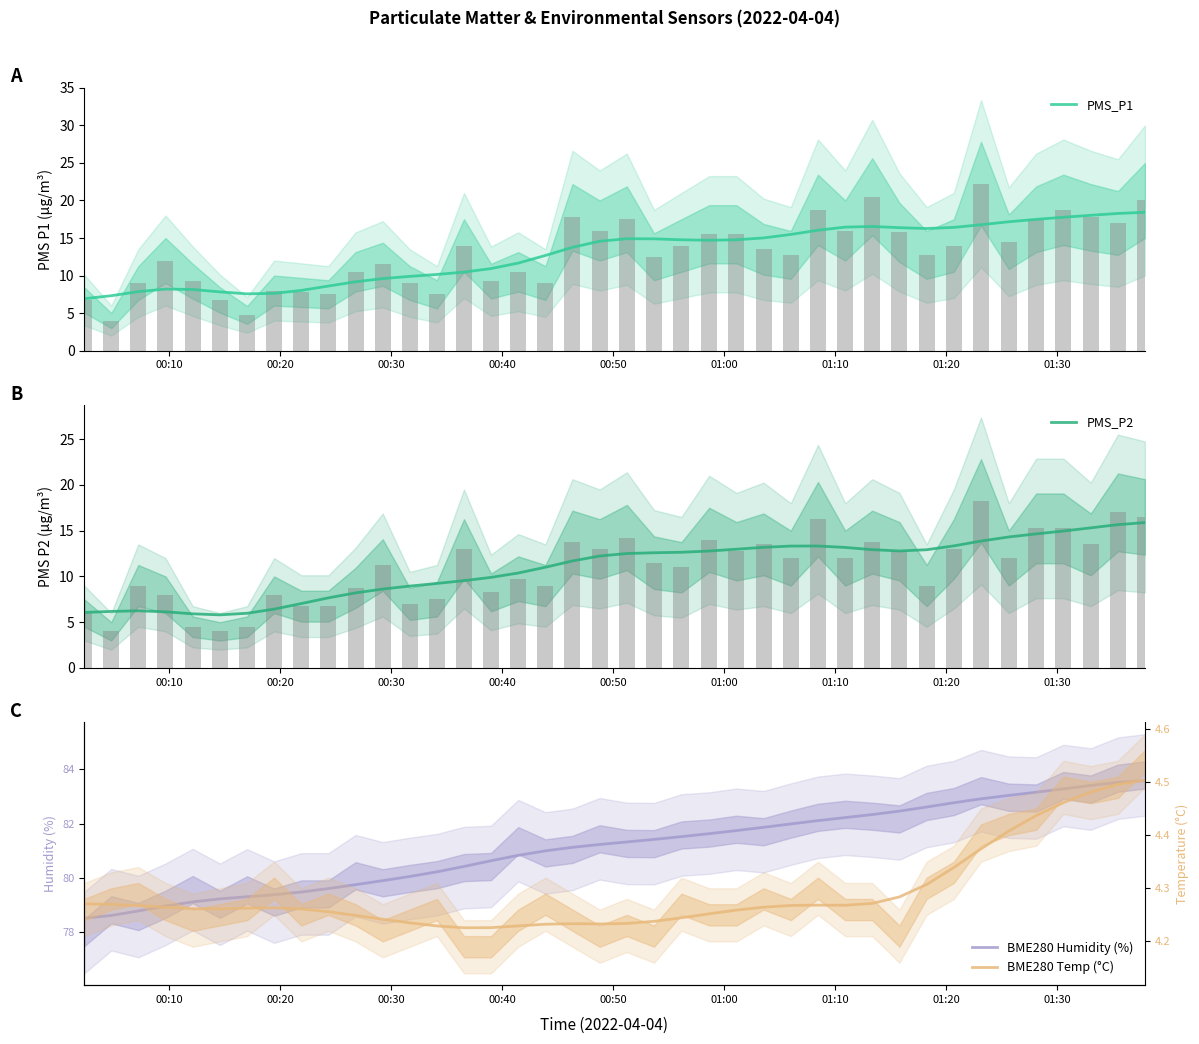

How many distinct data groups are displayed?

4